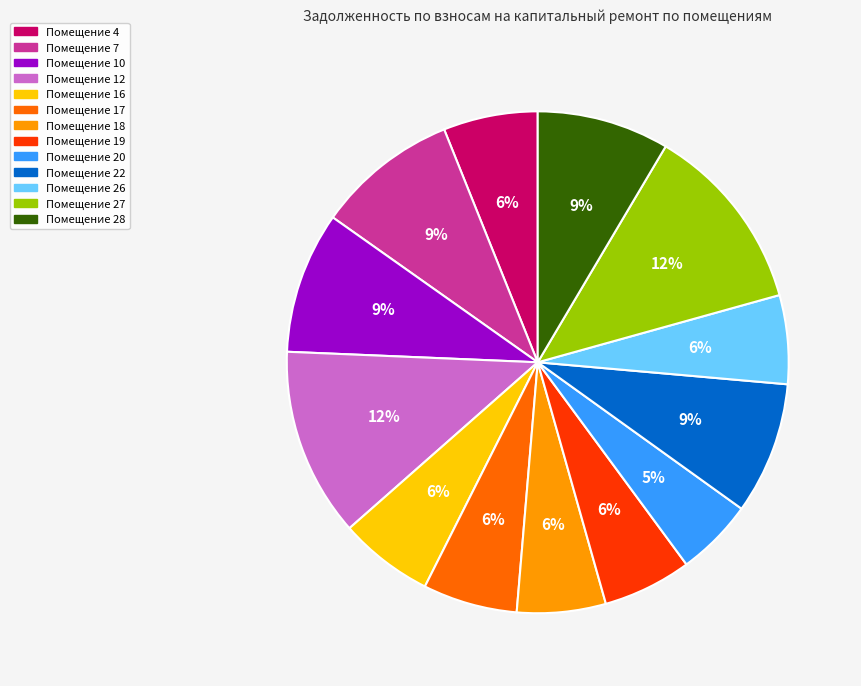

To the nearest percent, what is the average slice percentage?

8%